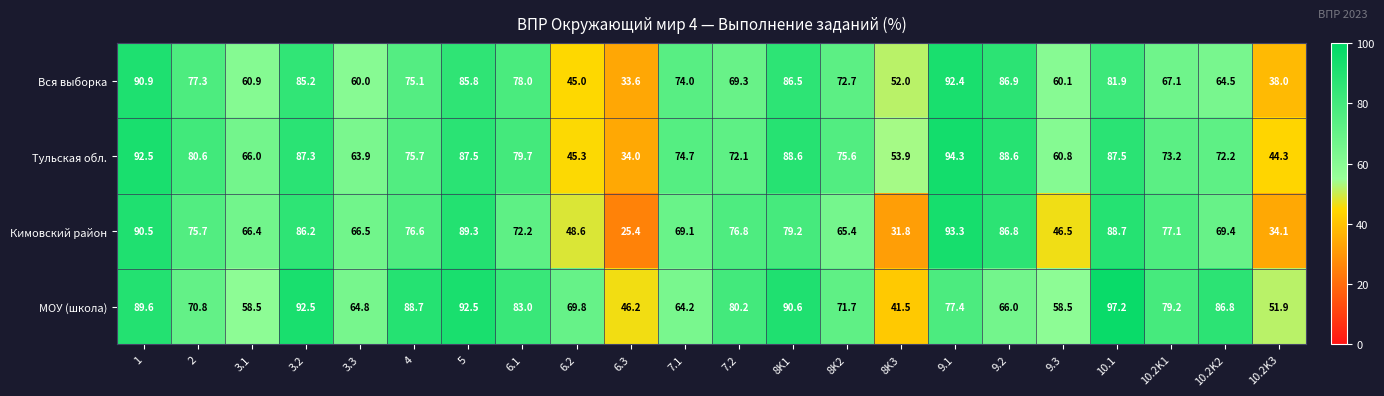

At which label is МОУ (школа) closest to 69?

6.2